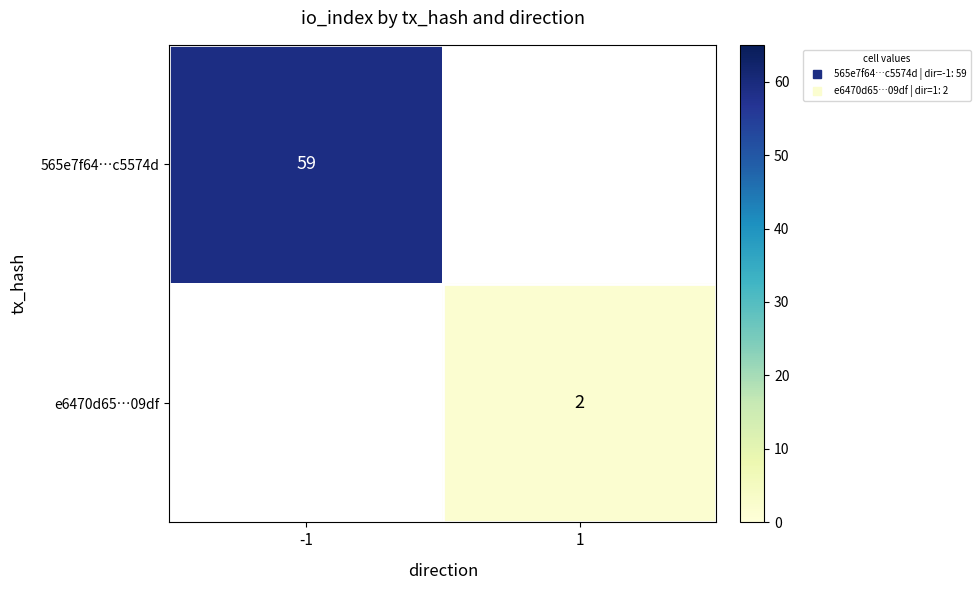

What is the maximum value for 565e7f64…c5574d?

59.0